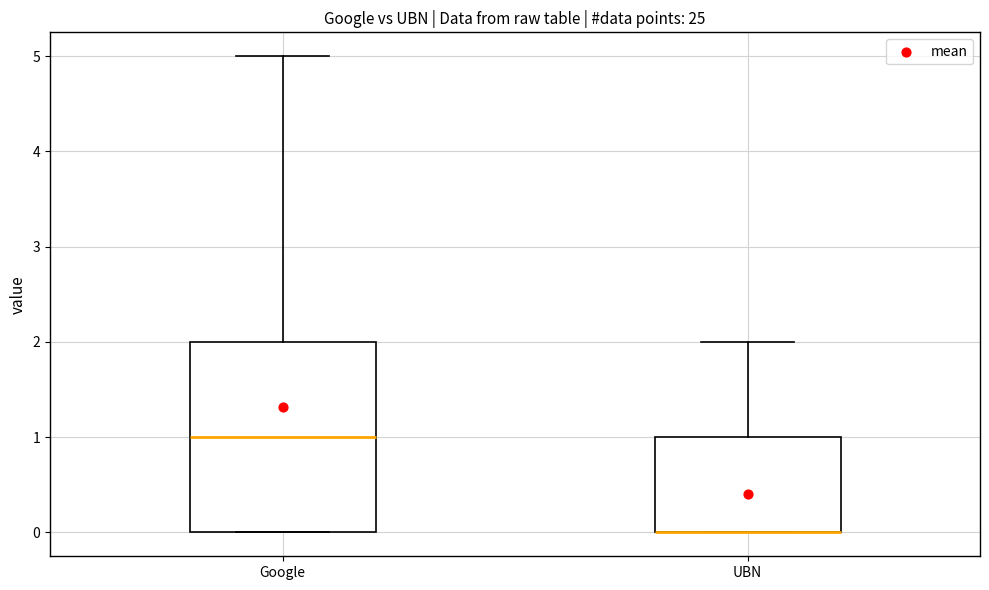

Comparing the boxes themselves (not the whiskers), which one is the tallest?

Google